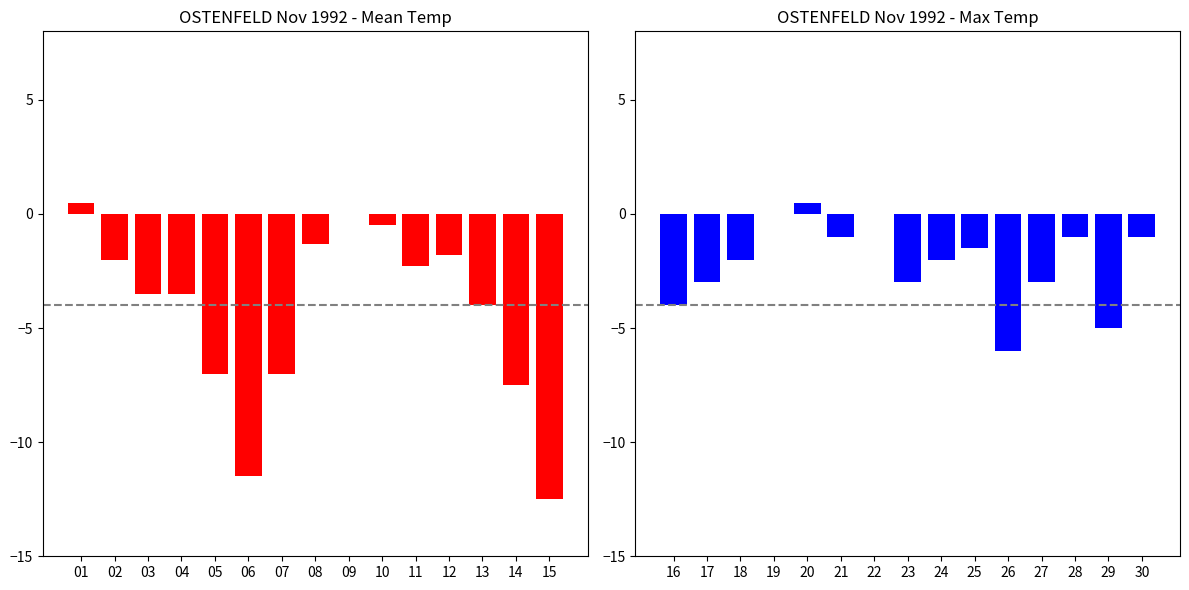

True or false: Max Temp (C) has a value of -0.6 at 12.

False